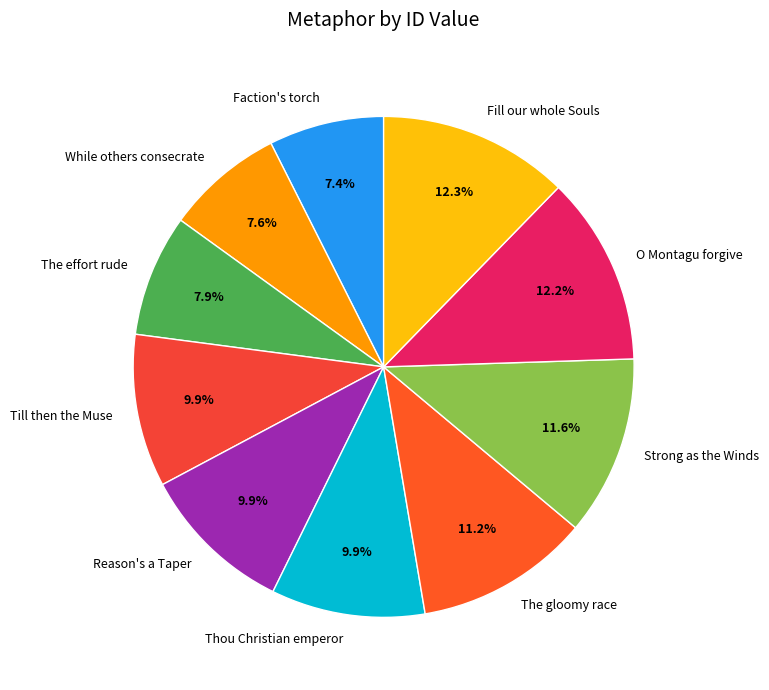

Which has a higher value, While others consecrate or O Montagu forgive?

O Montagu forgive